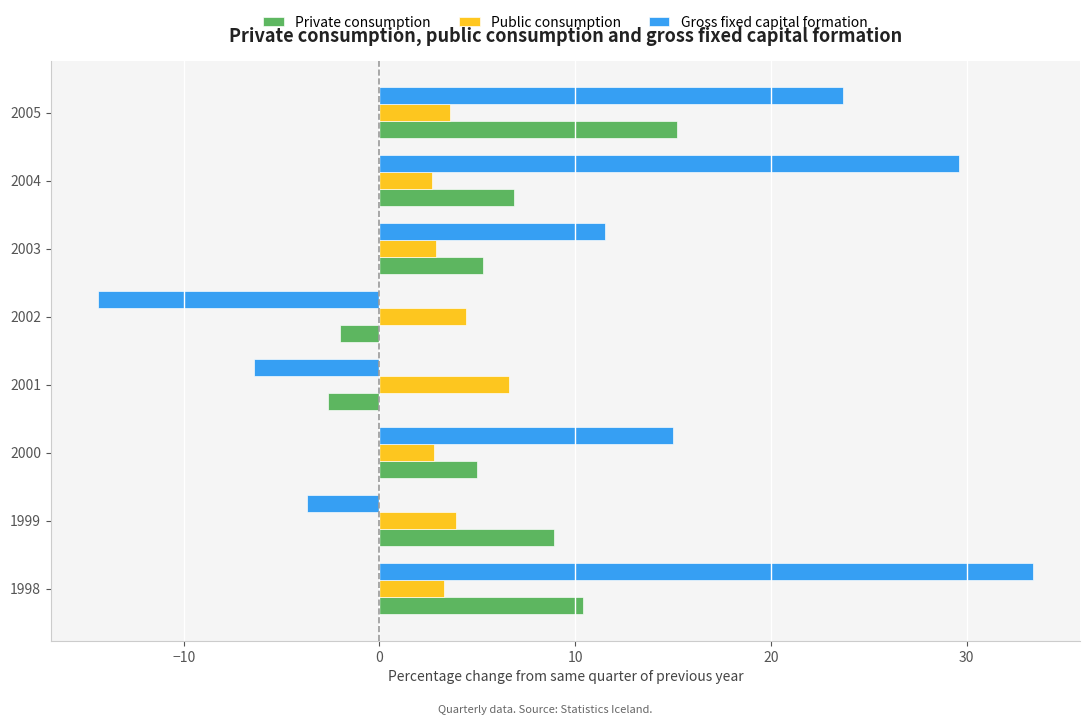

How many positive values does the Private consumption series have?

6